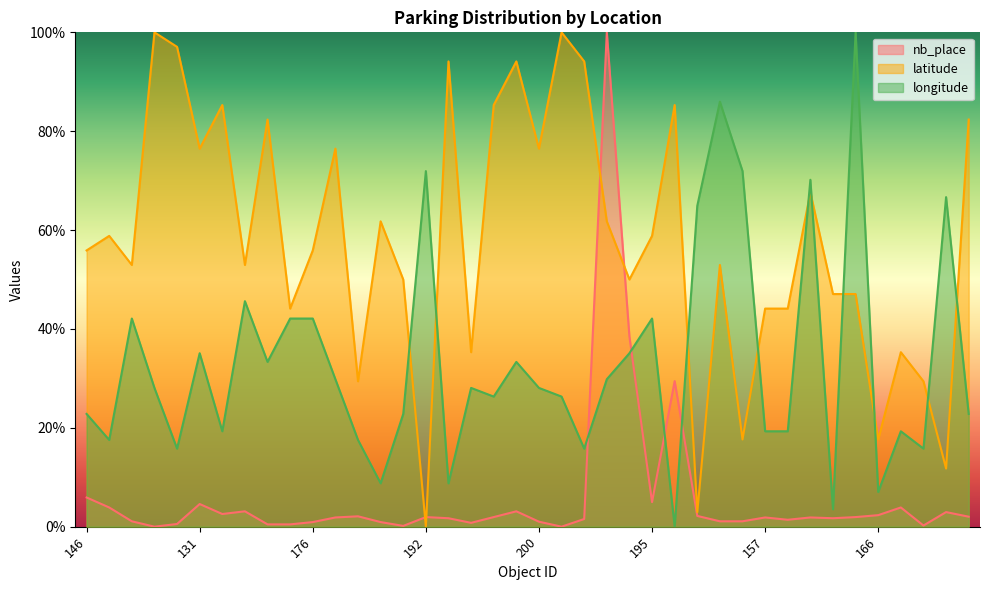

What is the average value of the longitude series?

33.4